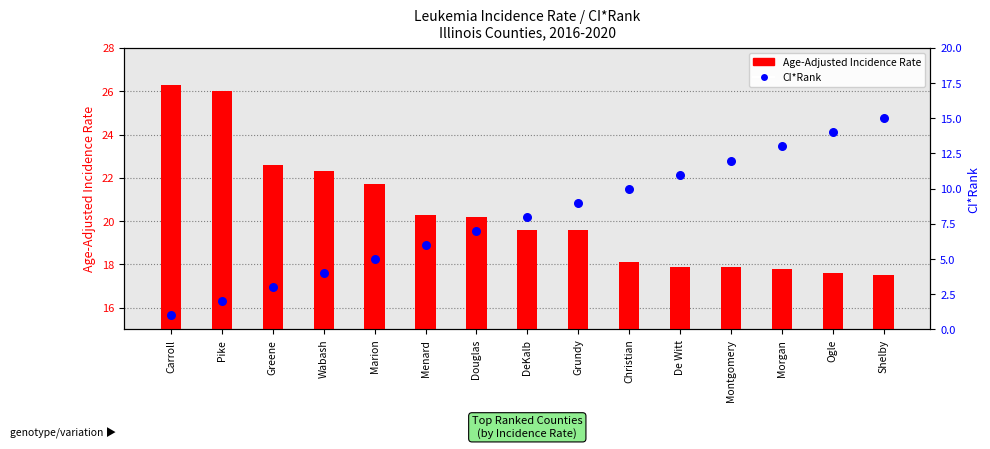

Which series reaches the maximum Y coordinate?

Age-Adjusted Incidence Rate